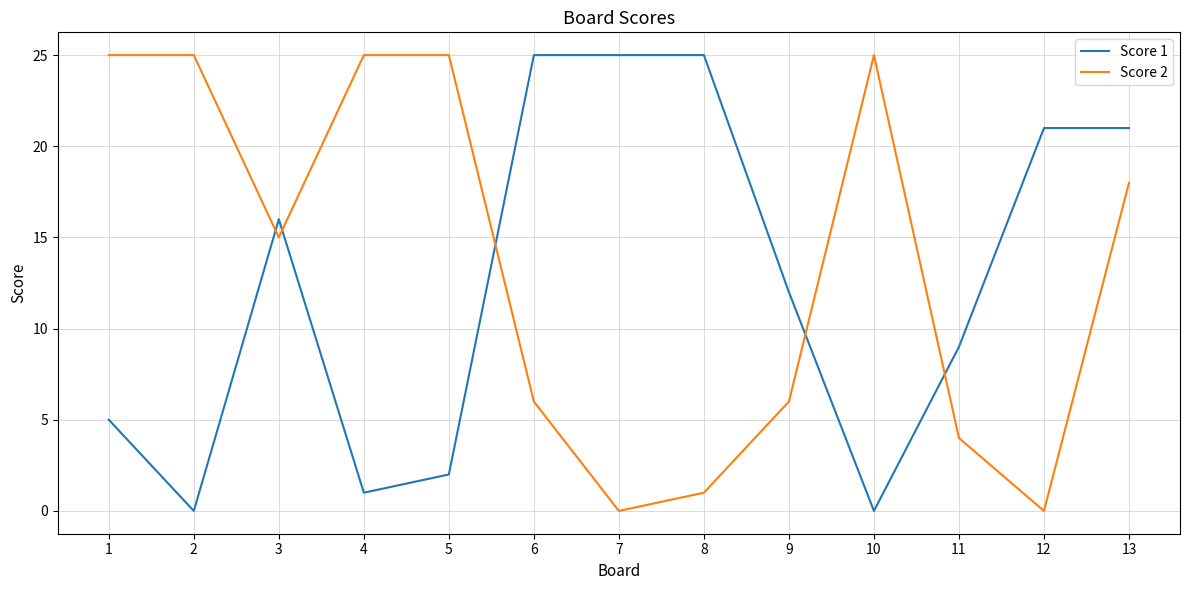

How many distinct data groups are displayed?

2